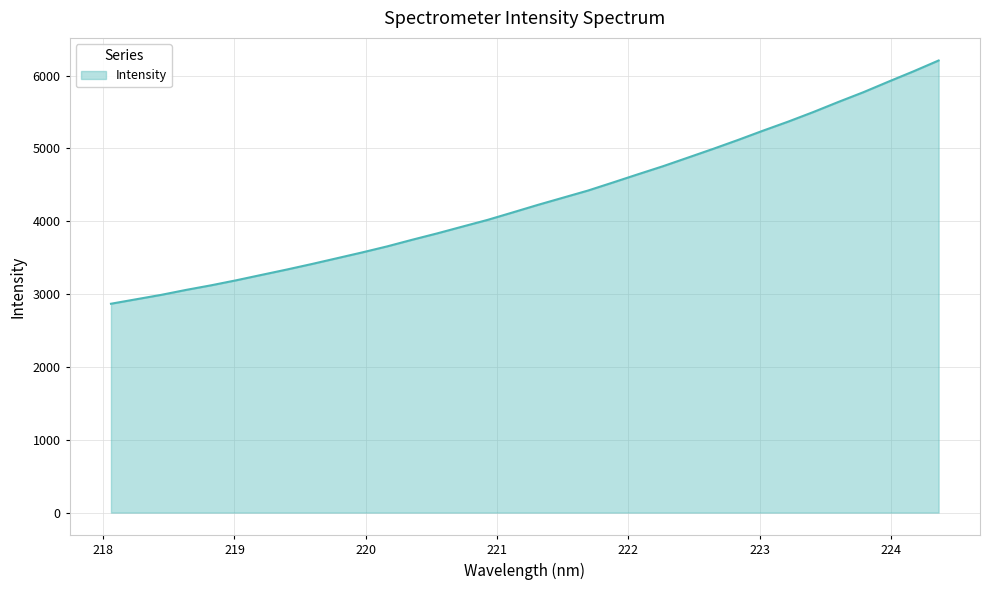

What is the difference between the maximum and minimum values?

3340.3